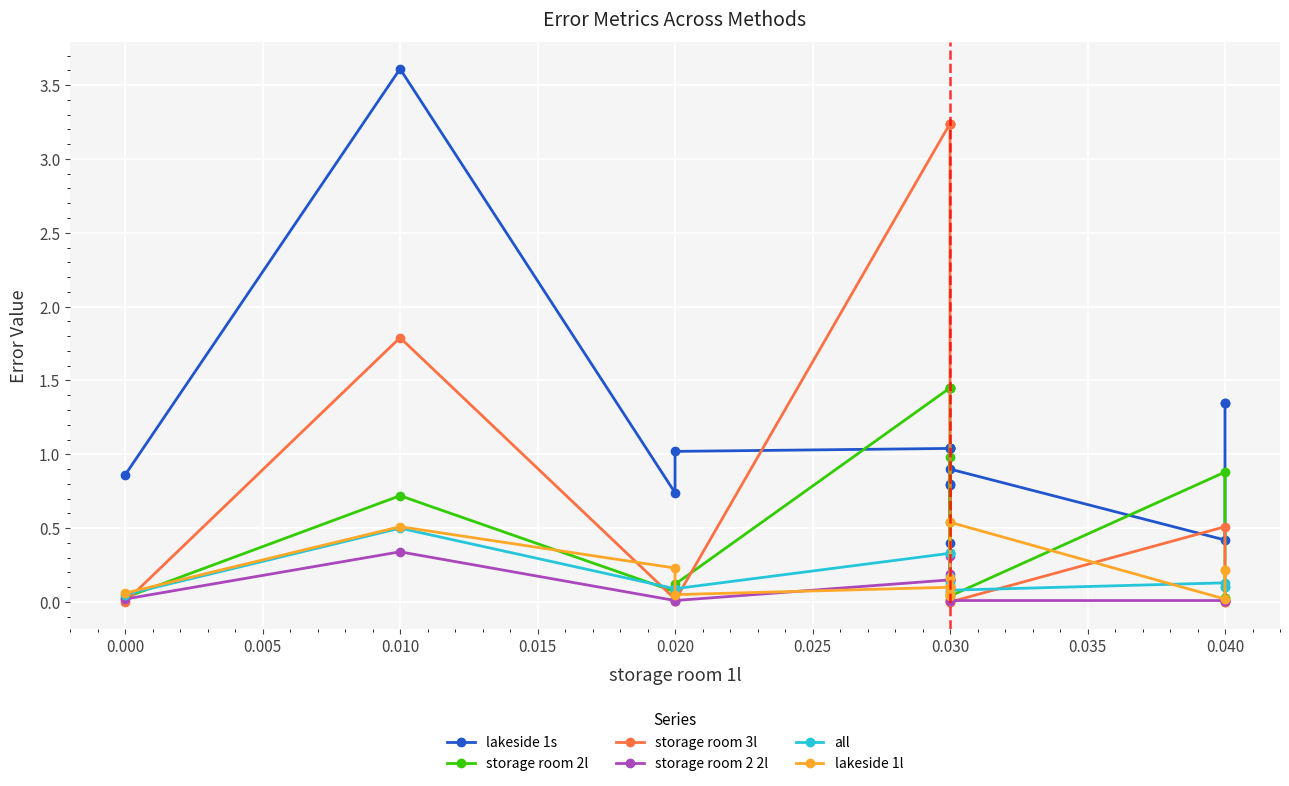

How many data points in storage room 3l are above 0?

10